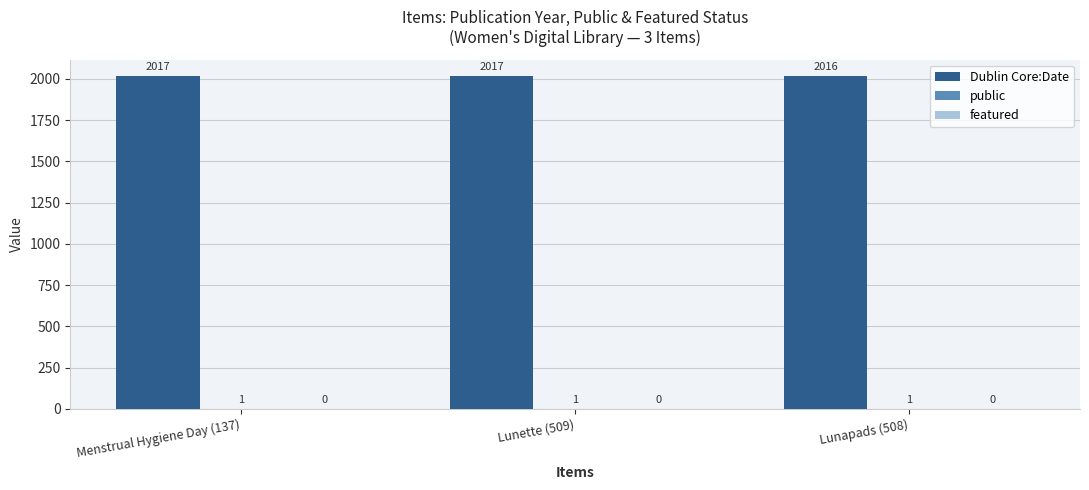

How many groups of bars are there?

3